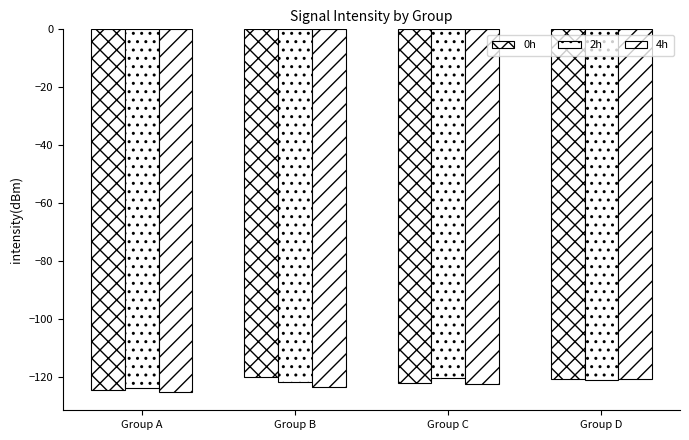

Are the bars horizontal?

No